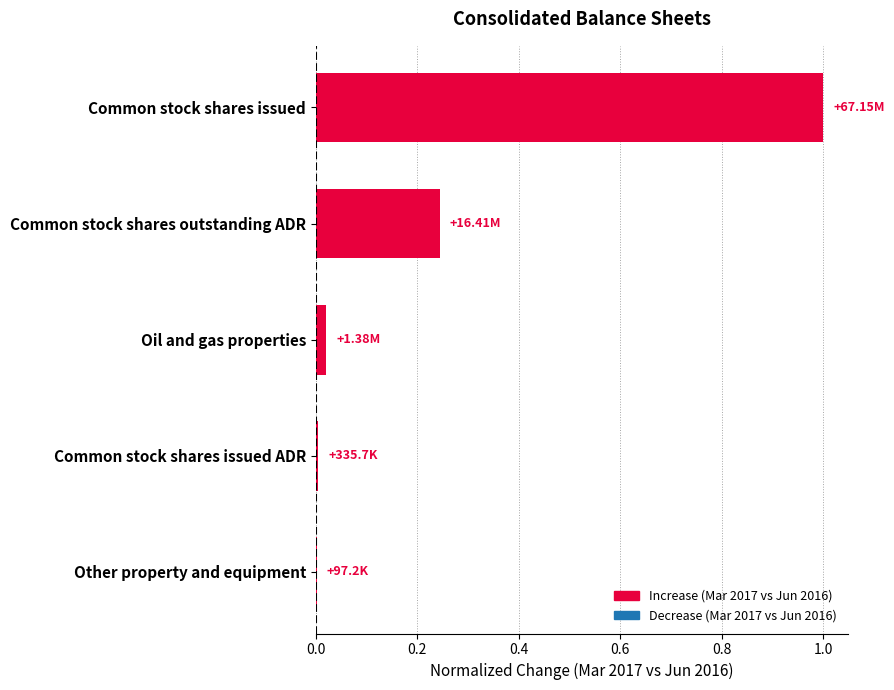

Which has a higher value, Common stock shares outstanding ADR or Common stock shares issued?

Common stock shares issued